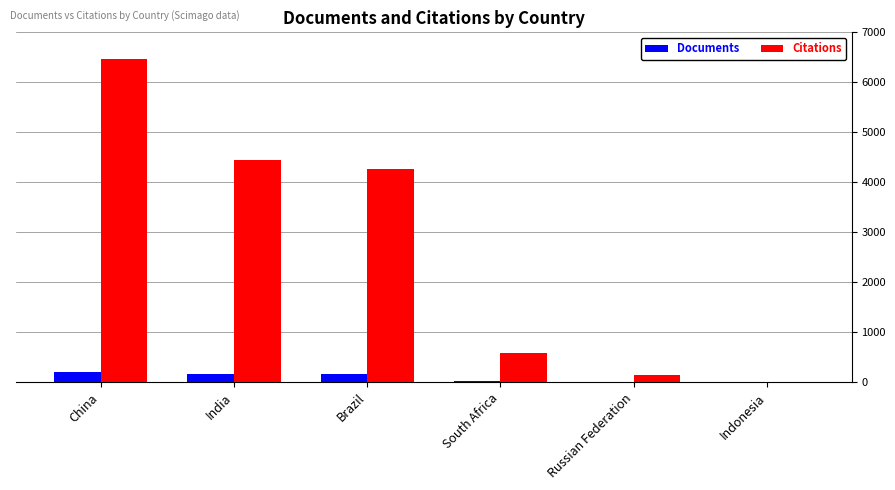

What is the sum of all Documents values?

540